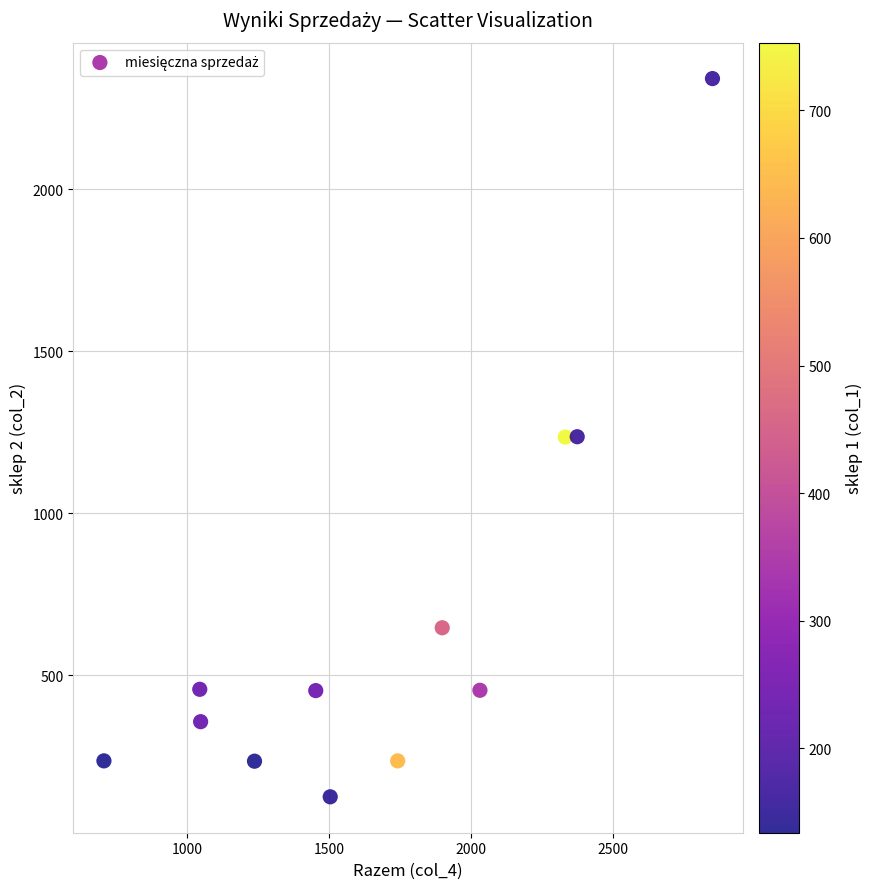

What is the average X value?

1685